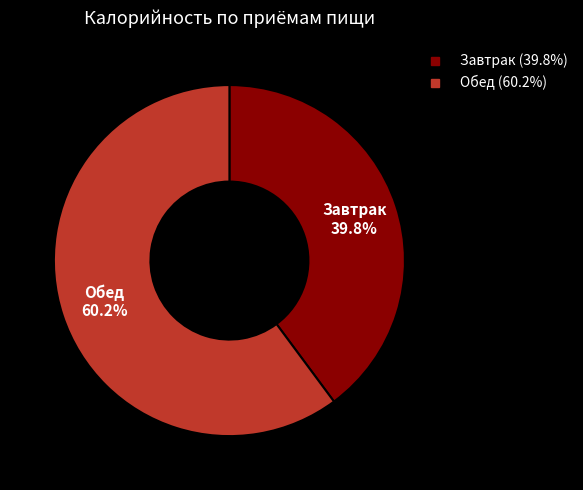

Is the sum of Завтрак and Обед greater than half?

Yes